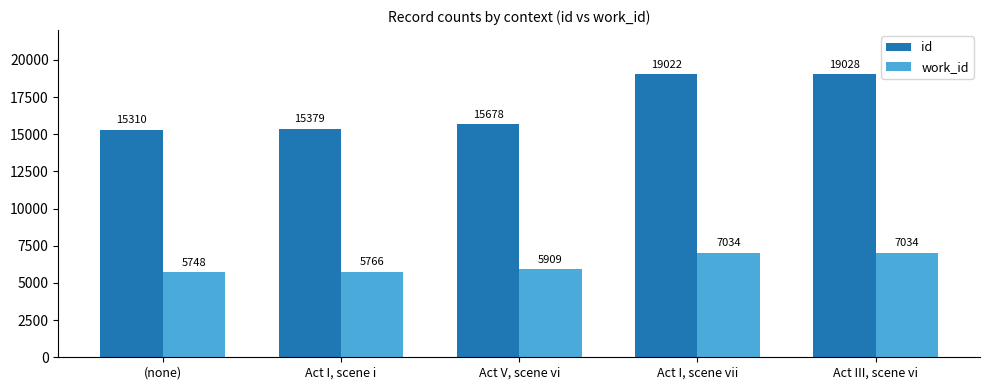

How many groups of bars are there?

5